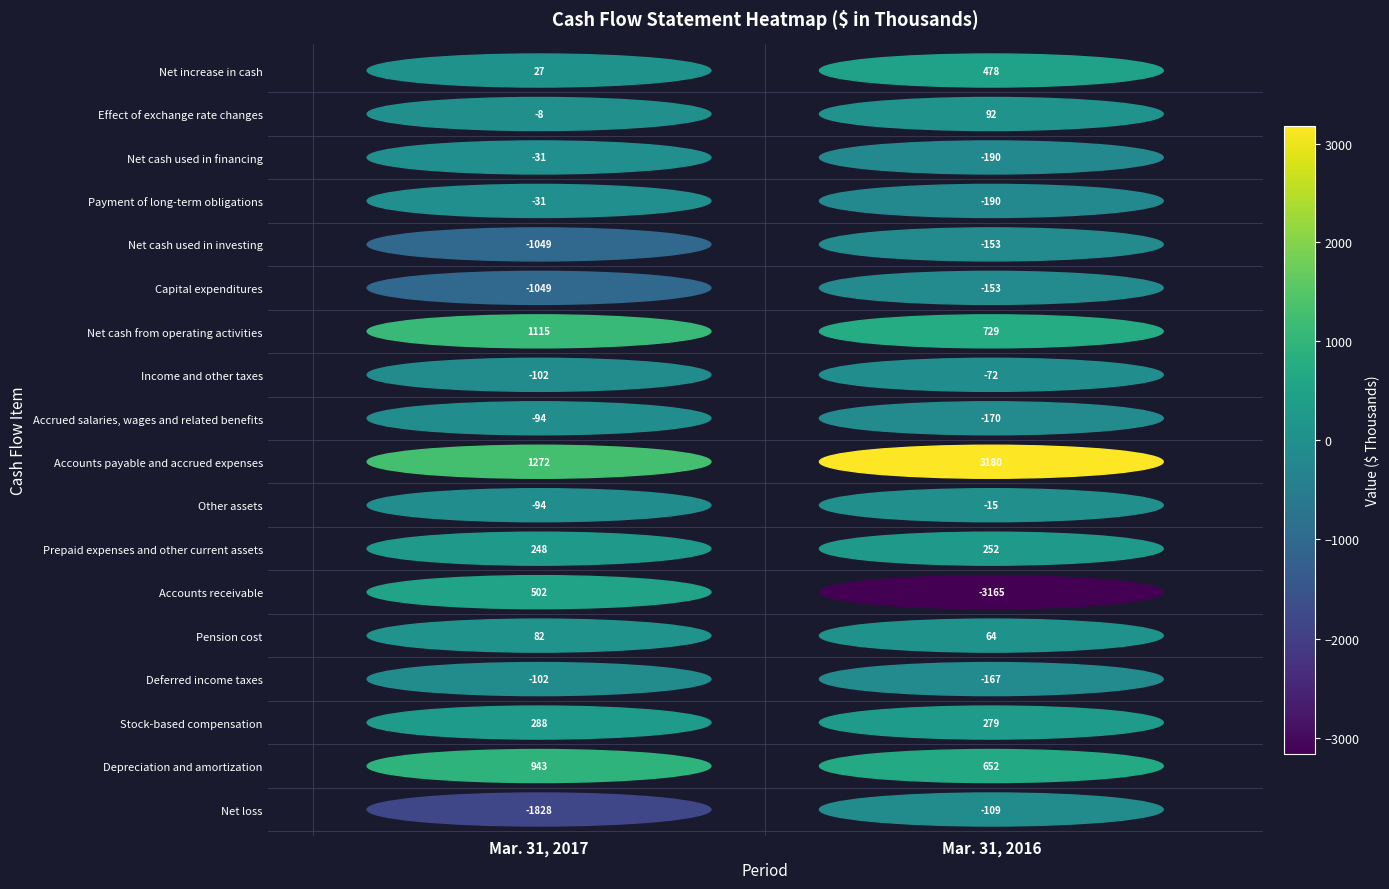

What is the spread (max minus min) of values at 1?

6345